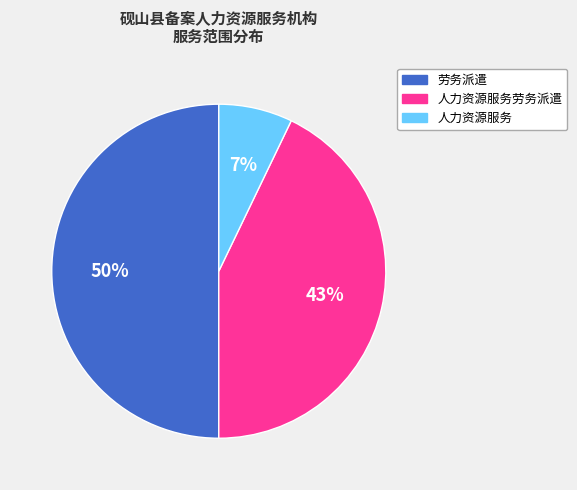

What is the smallest slice in the pie chart?

人力资源服务